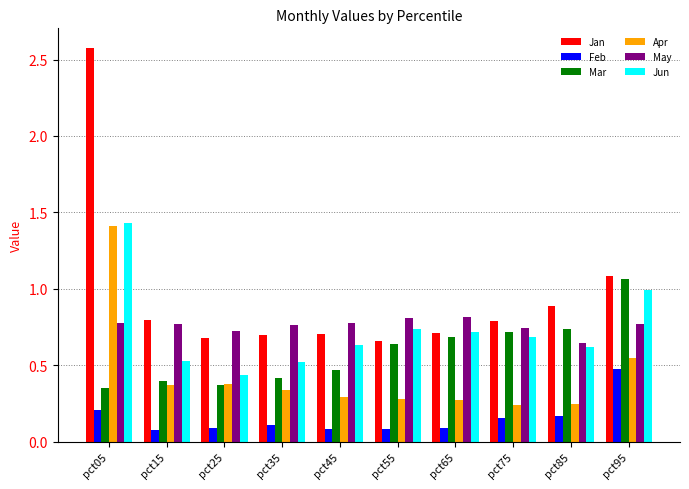

Which series has the largest range (max minus min)?

Jan